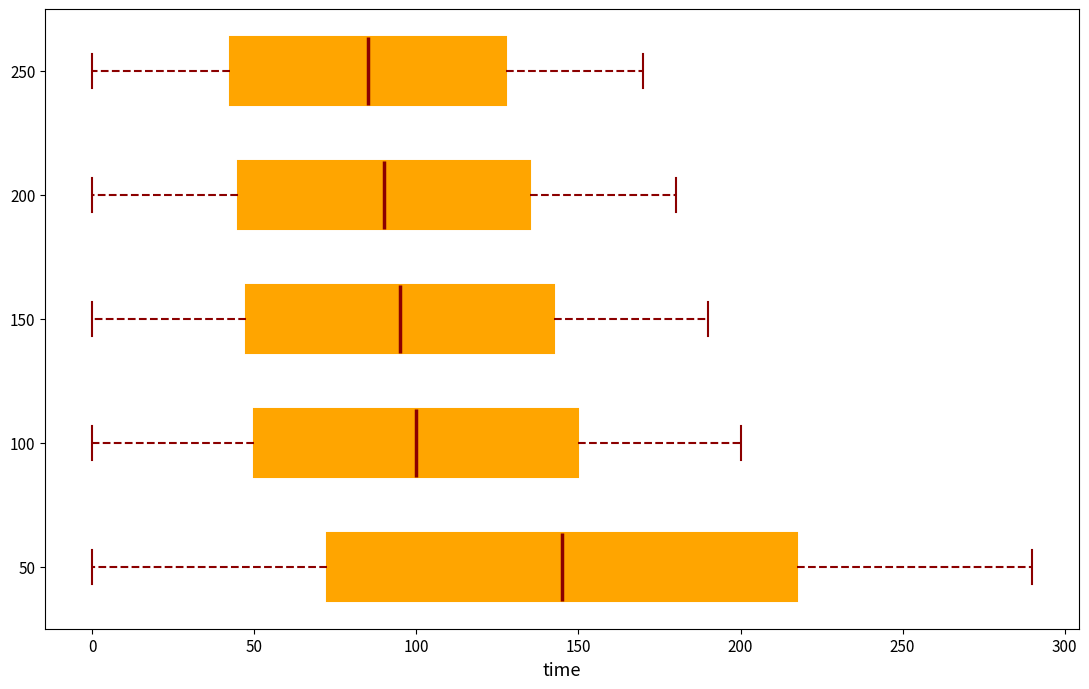

Reading bottom to top, read every box against the x-axis: the position of its median line, the range the box covers, and the ends of its whiskers. The values are not printed on the chart, so give them approximately, as read against the axis.

50: median 145, box 75 to 220, whiskers 0 to 290
100: median 100, box 50 to 150, whiskers 0 to 200
150: median 95, box 50 to 145, whiskers 0 to 190
200: median 90, box 45 to 135, whiskers 0 to 180
250: median 85, box 45 to 130, whiskers 0 to 170